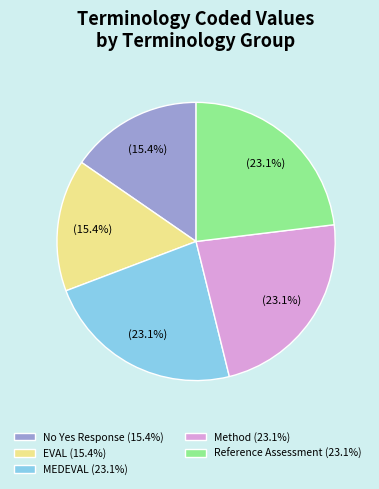

How much of the chart is everything except EVAL (15.4%)?

84.6%